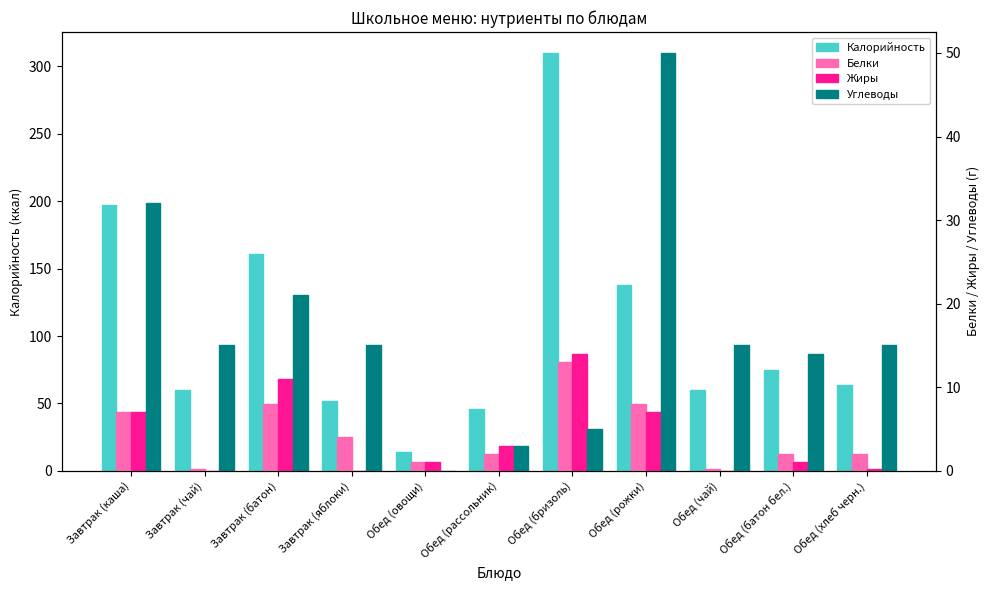

Which series changed the most between Обед (овощи) and Обед (батон бел.)?

Калорийность